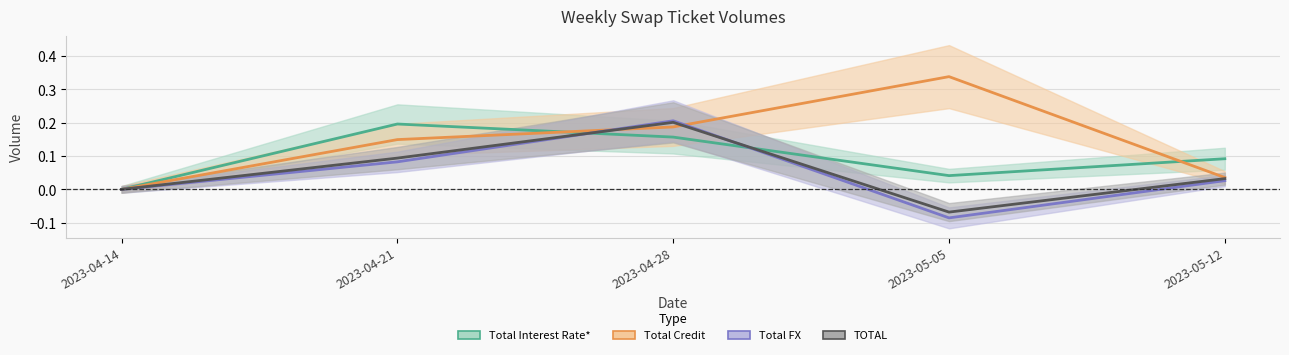

Reading right to left, transcribe all the data shown in this chart.

Total Interest Rate*: 0.1	0.0	0.2	0.2	0.0
Total Credit: 0.0	0.3	0.2	0.1	0.0
Total FX: 0.0	-0.1	0.2	0.1	0.0
TOTAL: 0.0	-0.1	0.2	0.1	0.0